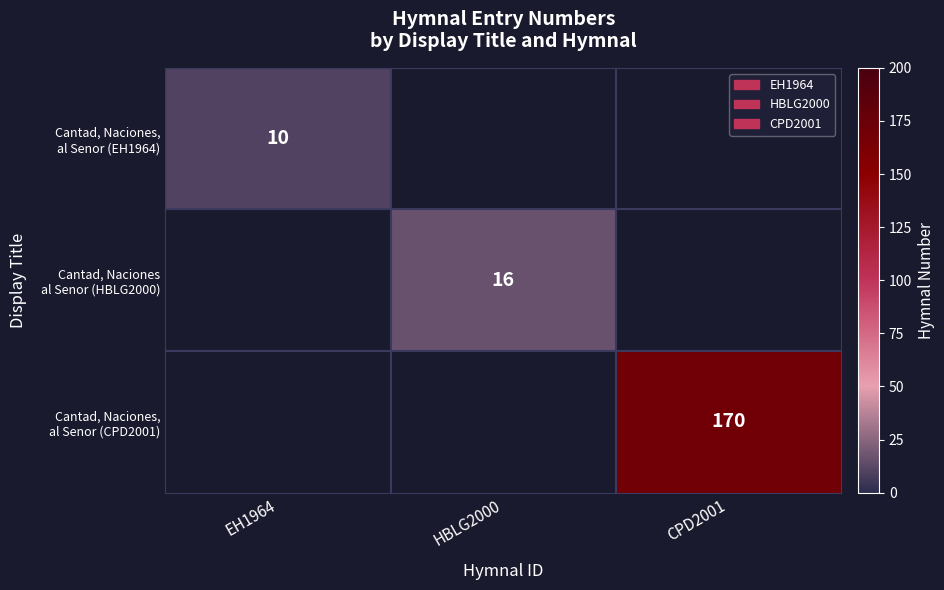

At which label does Cantad, Naciones, al Senor (EH1964) reach its minimum?

EH1964